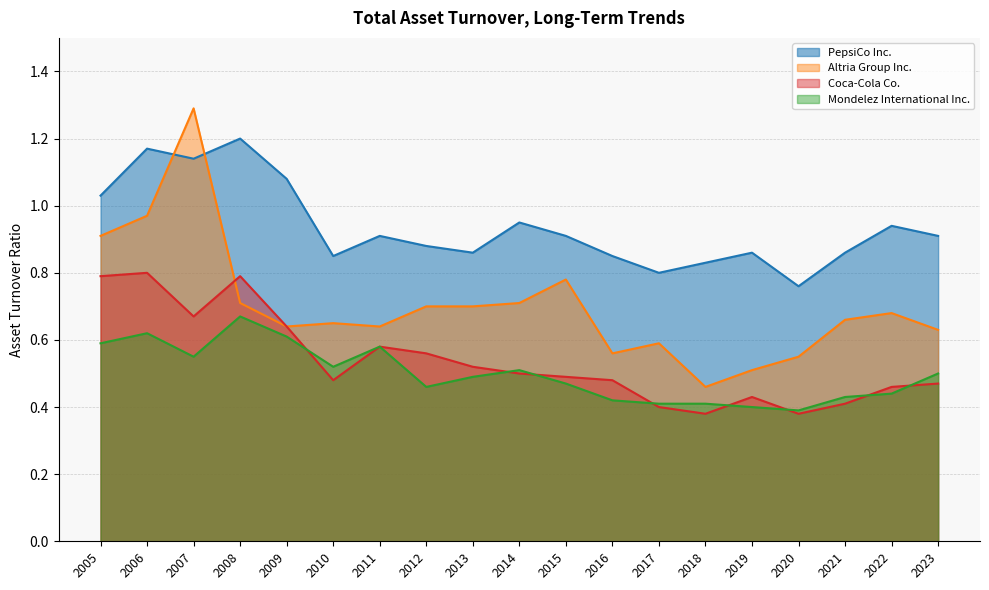

Reading left to right, list all the values displayed in this chart.

PepsiCo Inc.: 2023=0.9	2022=0.9	2021=0.9	2020=0.8	2019=0.9	2018=0.8	2017=0.8	2016=0.8	2015=0.9	2014=0.9	2013=0.9	2012=0.9	2011=0.9	2010=0.8	2009=1.1	2008=1.2	2007=1.1	2006=1.2	2005=1.0
Altria Group Inc.: 2023=0.6	2022=0.7	2021=0.7	2020=0.6	2019=0.5	2018=0.5	2017=0.6	2016=0.6	2015=0.8	2014=0.7	2013=0.7	2012=0.7	2011=0.6	2010=0.7	2009=0.6	2008=0.7	2007=1.3	2006=1.0	2005=0.9
Coca-Cola Co.: 2023=0.5	2022=0.5	2021=0.4	2020=0.4	2019=0.4	2018=0.4	2017=0.4	2016=0.5	2015=0.5	2014=0.5	2013=0.5	2012=0.6	2011=0.6	2010=0.5	2009=0.6	2008=0.8	2007=0.7	2006=0.8	2005=0.8
Mondelez International Inc.: 2023=0.5	2022=0.4	2021=0.4	2020=0.4	2019=0.4	2018=0.4	2017=0.4	2016=0.4	2015=0.5	2014=0.5	2013=0.5	2012=0.5	2011=0.6	2010=0.5	2009=0.6	2008=0.7	2007=0.6	2006=0.6	2005=0.6